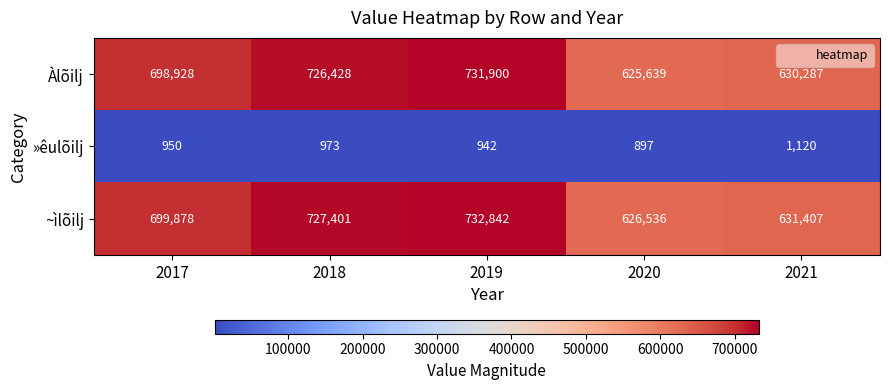

How many series are shown in this chart?

3